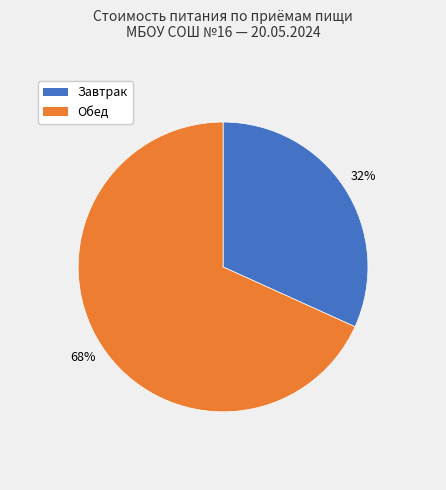

To the nearest percent, what is the combined percentage of Завтрак and Обед?

100%